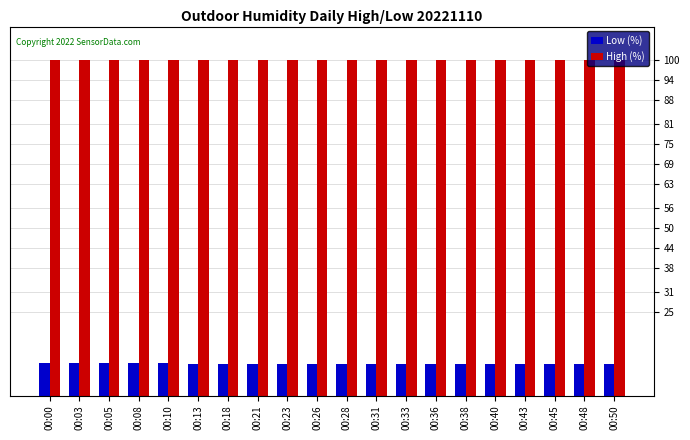

How many bars are there in each group?

2